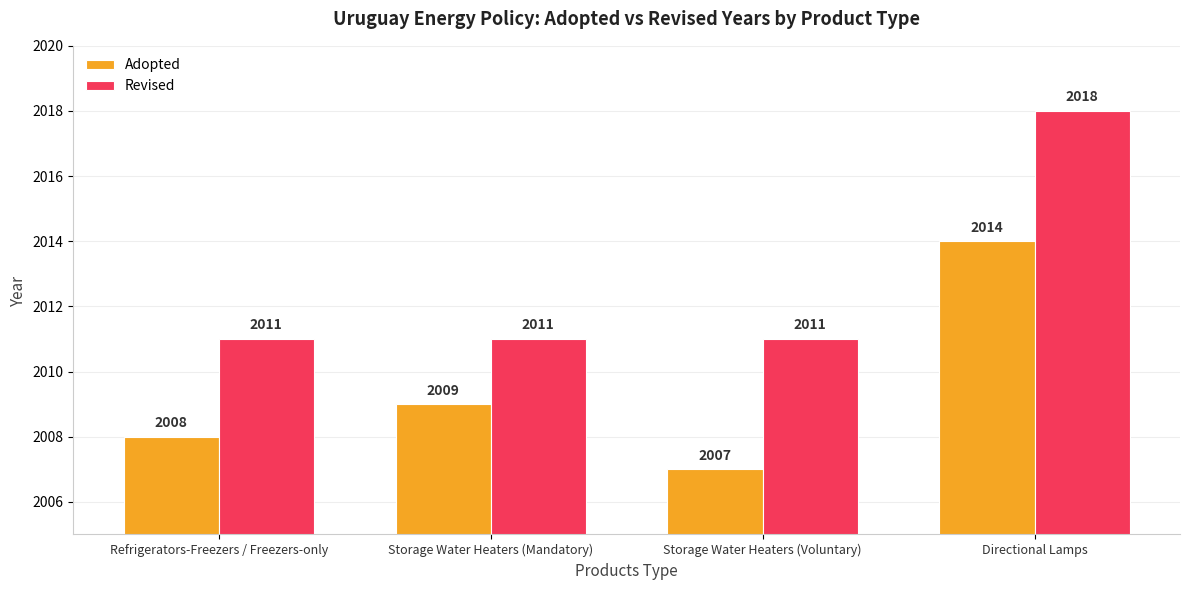

Count the Adopted values in the range 2008 to 2014.

3